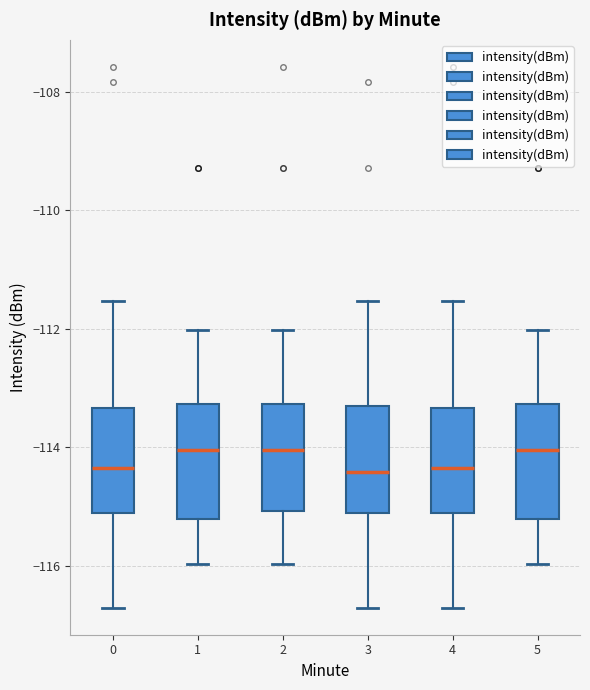

Where is the lower edge of the box at x = 4 on the y-axis? The values are not printed on the chart, so give them approximately, as read against the axis.

-115.2